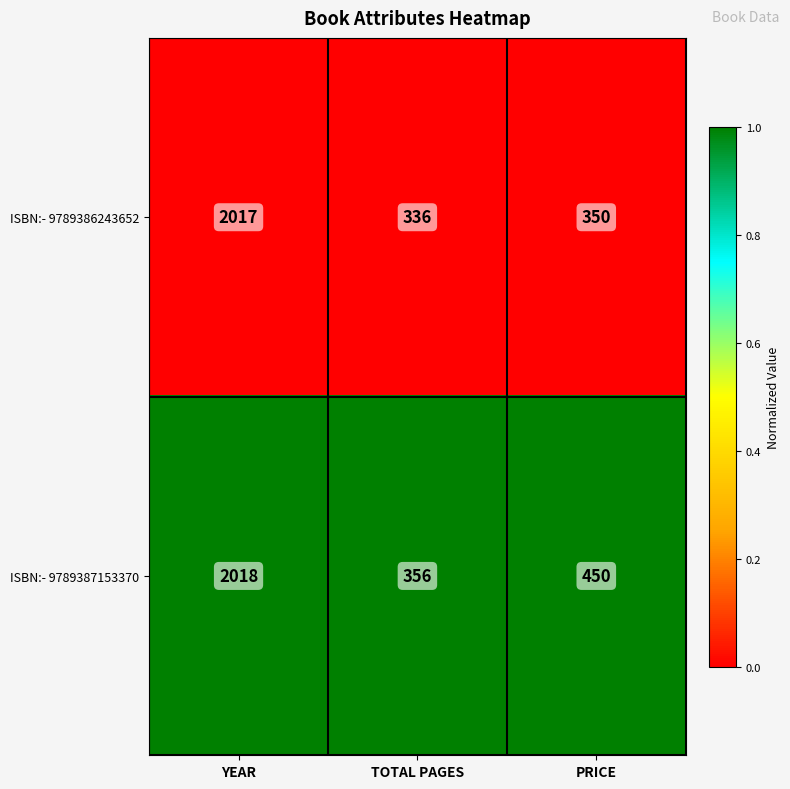

Which label corresponds to the largest value in the chart?

YEAR